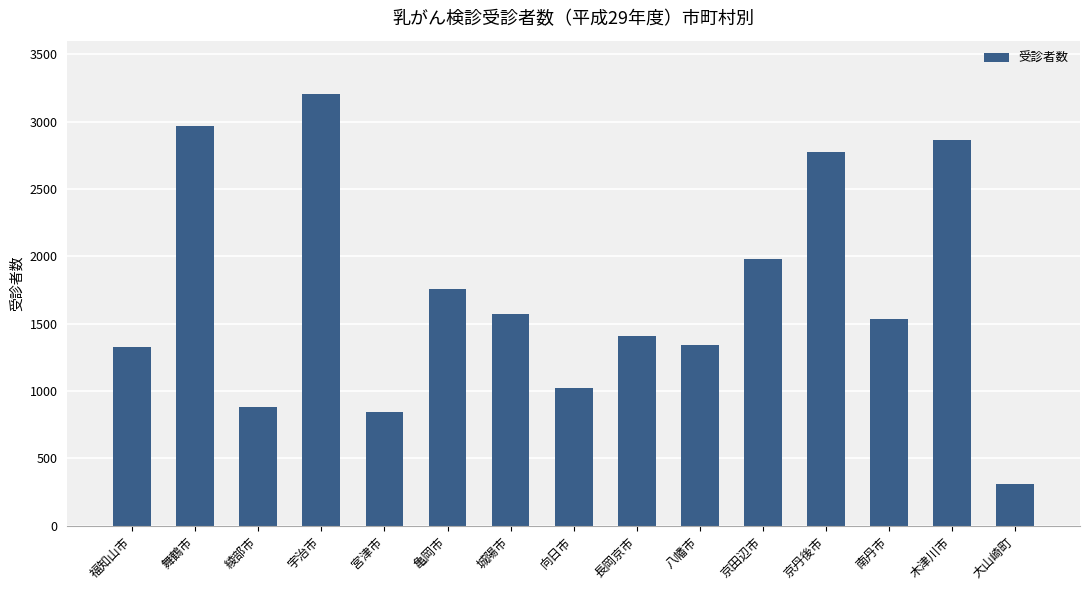

How many data points does each series have?

15